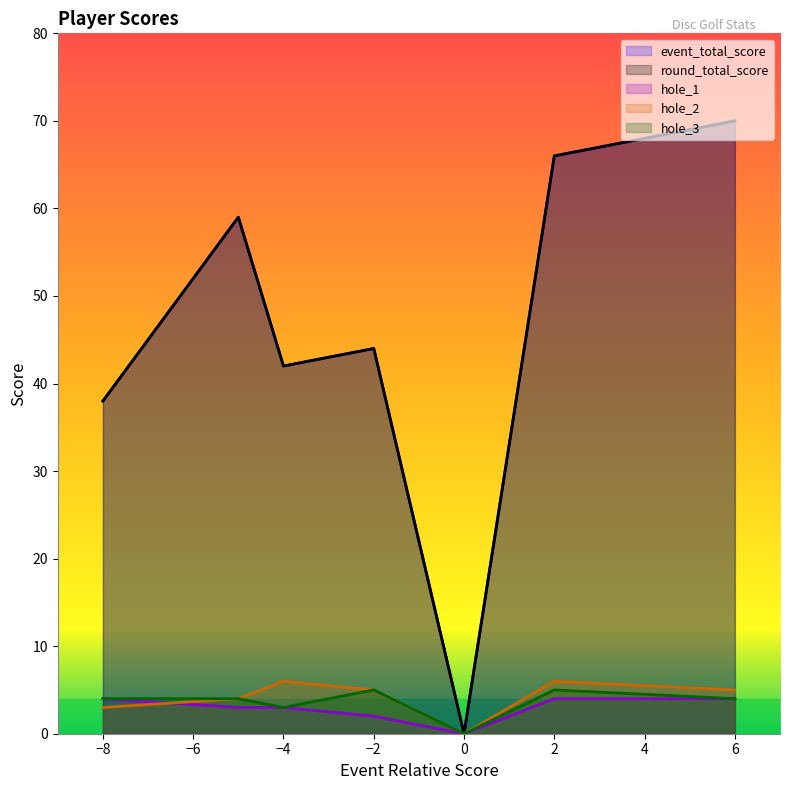

True or false: hole_1 has a value of 5 at Chris Mitchell.

False